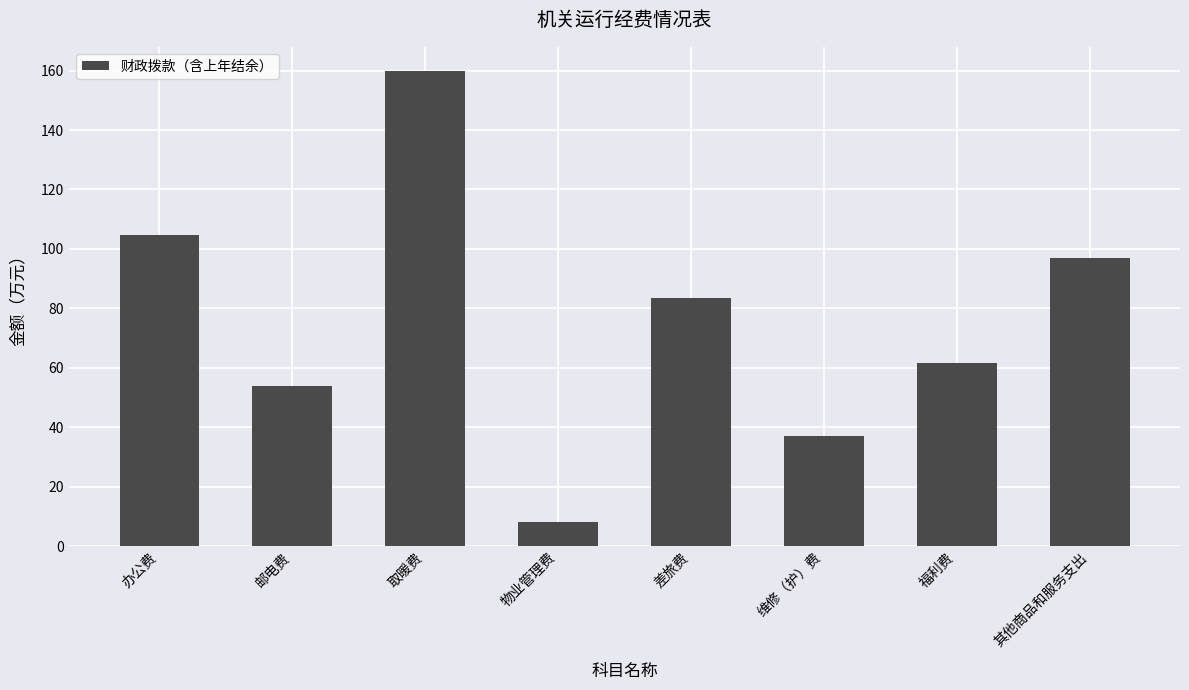

What is the label of the 4th bar from the right?

差旅费